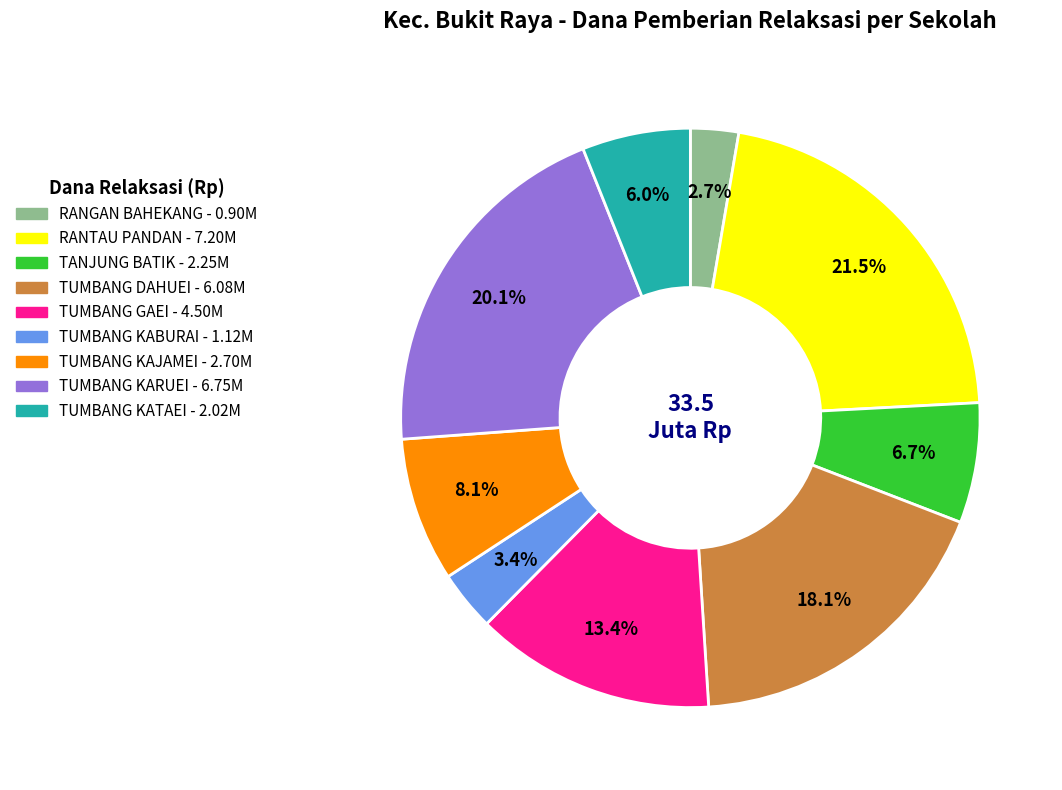

Is there a majority slice in this chart?

No